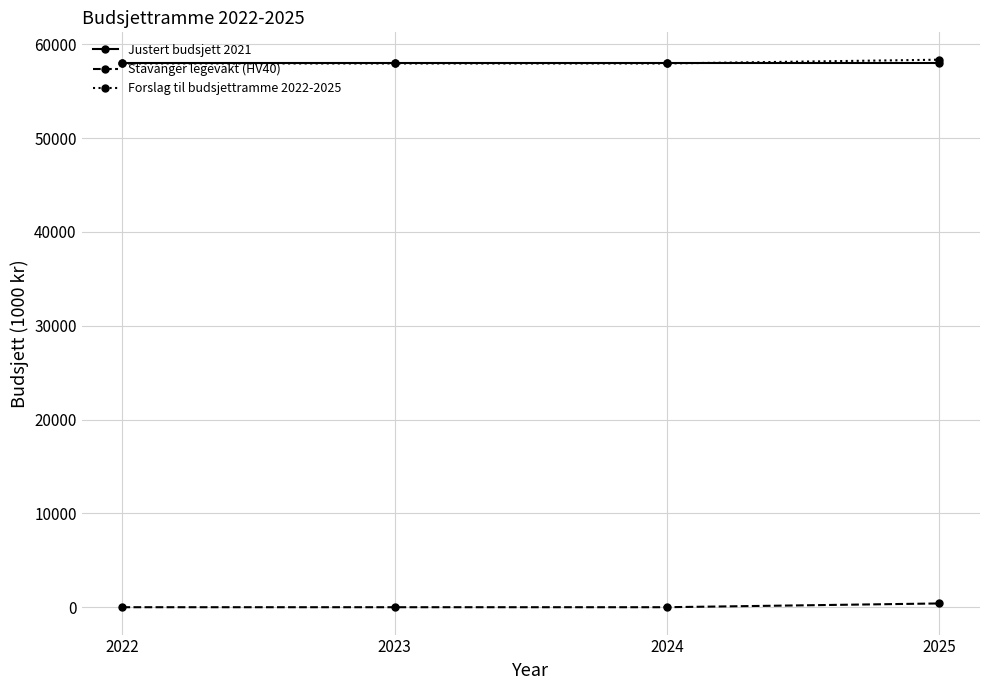

At how many categories does at least one series exceed 8481?

4